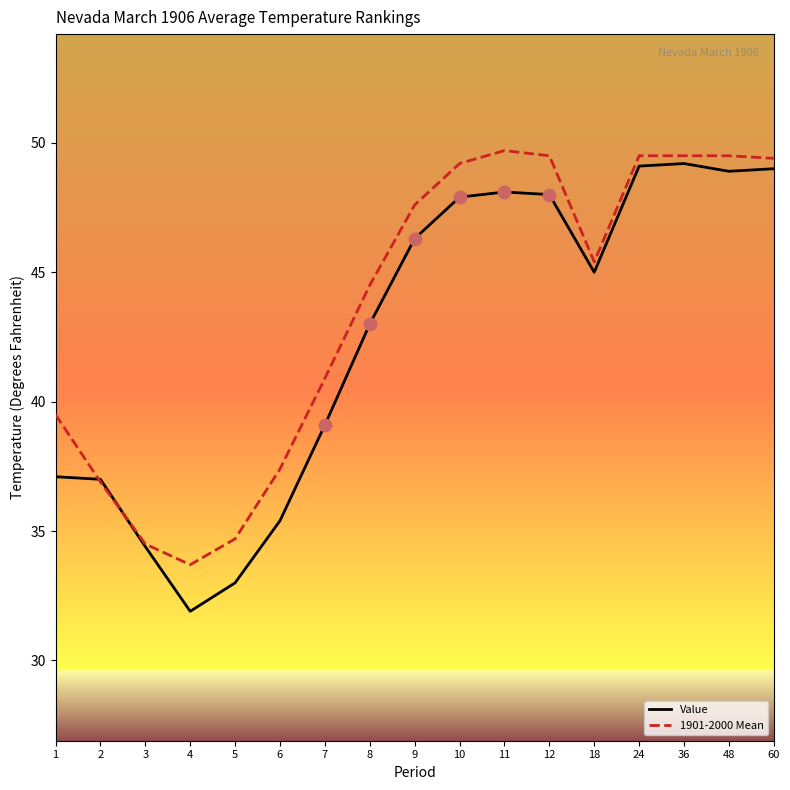

Is the value of Value at 48 greater than the value of 1901-2000 Mean at 10?

No